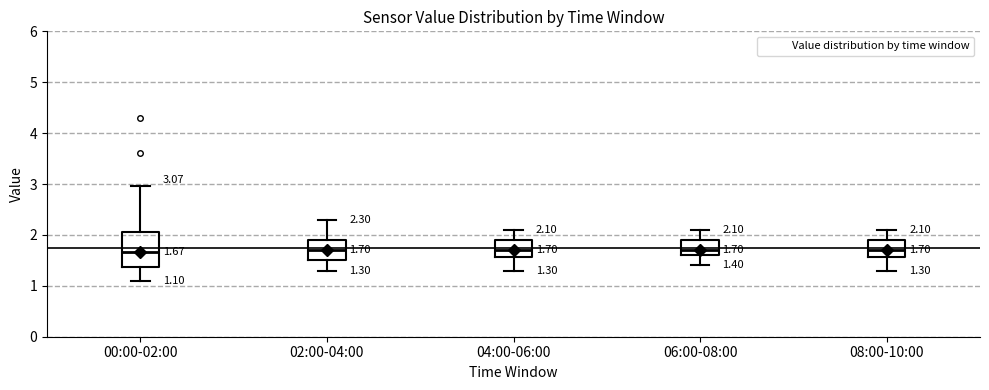

Which box is the tallest, from its lower edge to its upper edge?

00:00-02:00